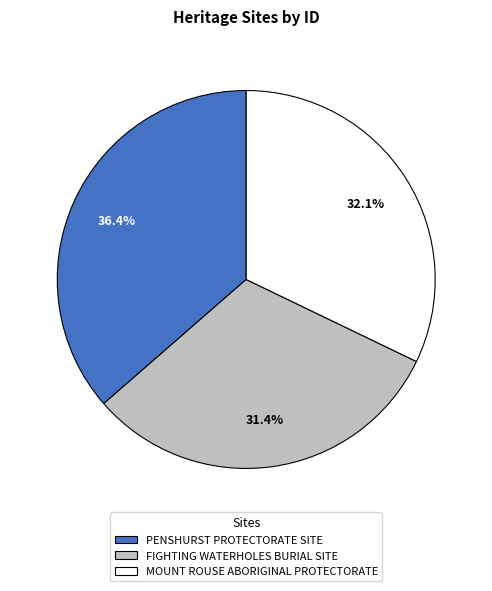

Is it true that MOUNT ROUSE ABORIGINAL PROTECTORATE is 32% of the pie?

True